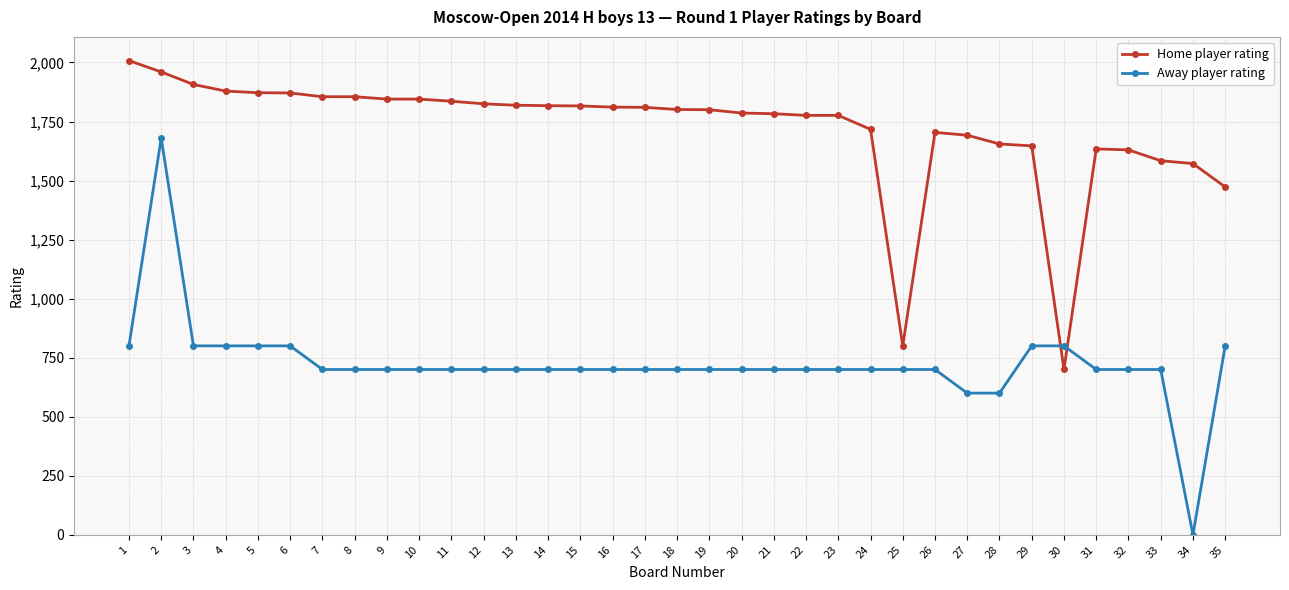

List the series in order of their overall mean, highest first.

Home player rating, Away player rating